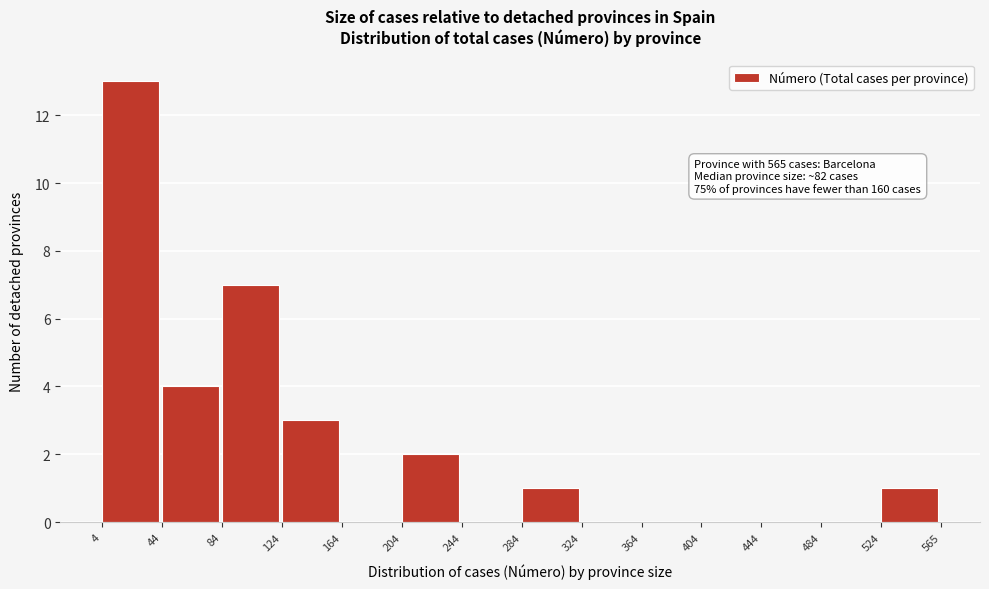

Which range on the x-axis has the tallest bar?

4 to 44